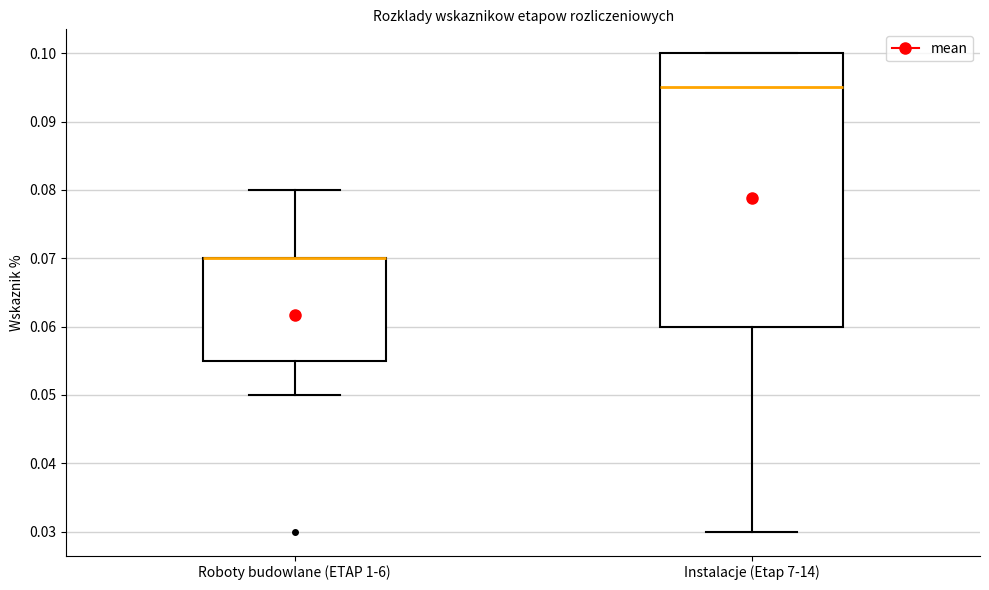

Where does the lower whisker of the box for Roboty budowlane (ETAP 1-6) end on the y-axis? The values are not printed on the chart, so give them approximately, as read against the axis.

0.050